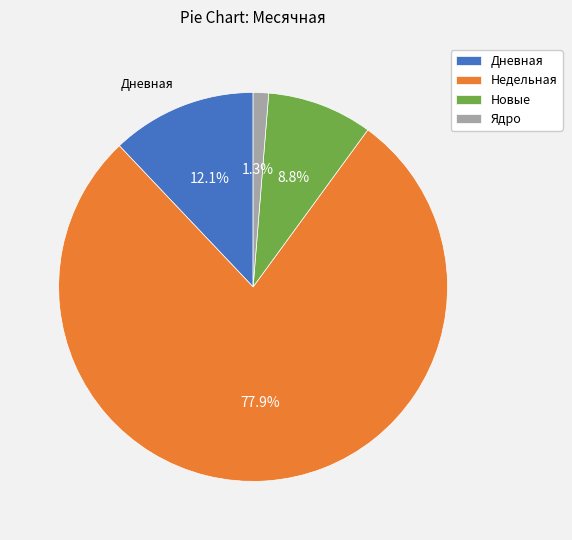

Does any single category account for the majority?

Yes